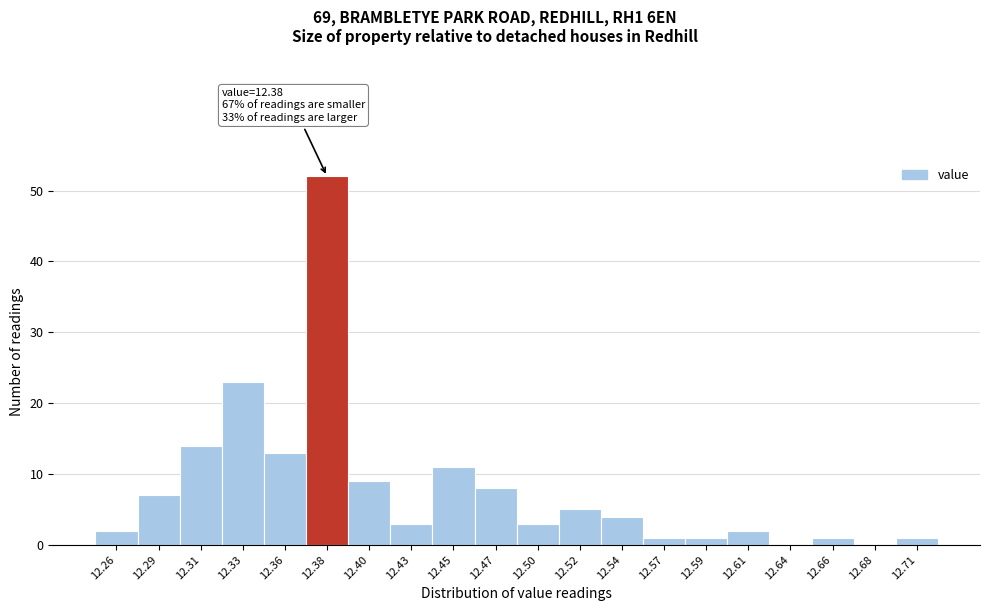

Over which range of the x-axis is the bar tallest?

12.370 to 12.390